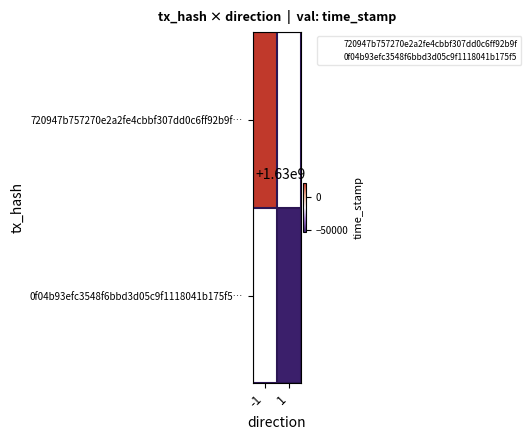

Which category has the highest value across all series?

-1